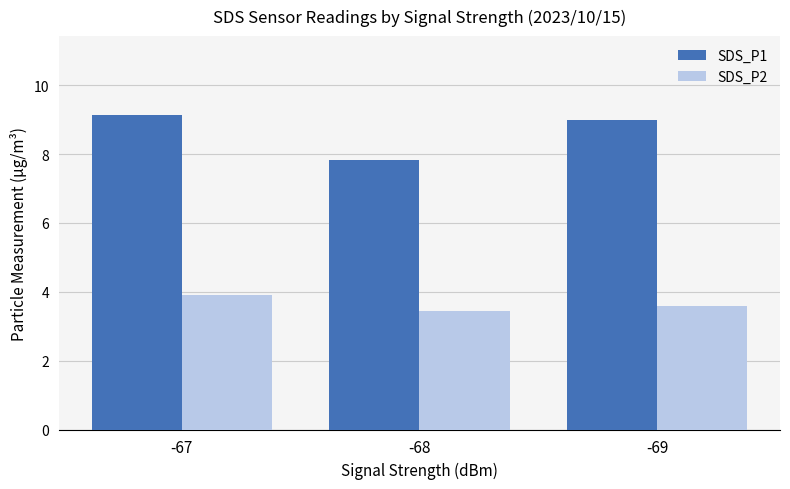

Is the value of SDS_P1 at -69 greater than the value of SDS_P2 at -67?

Yes